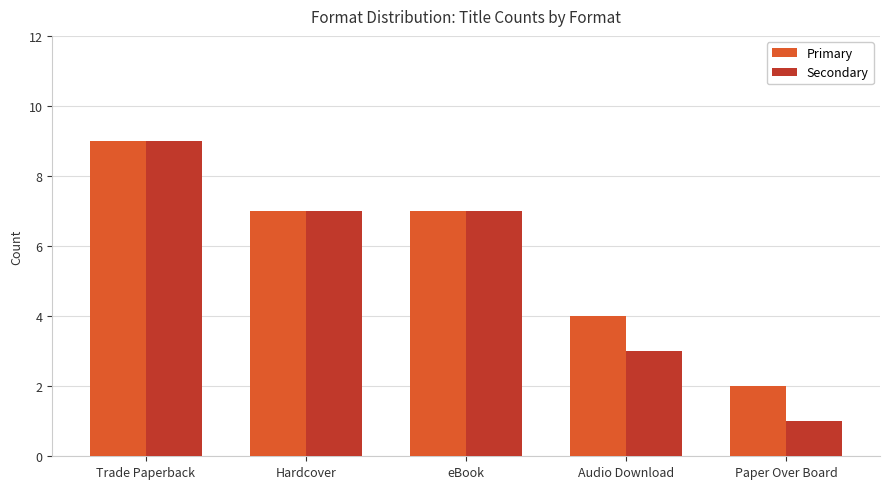

At which label does Secondary first exceed 7?

Trade Paperback